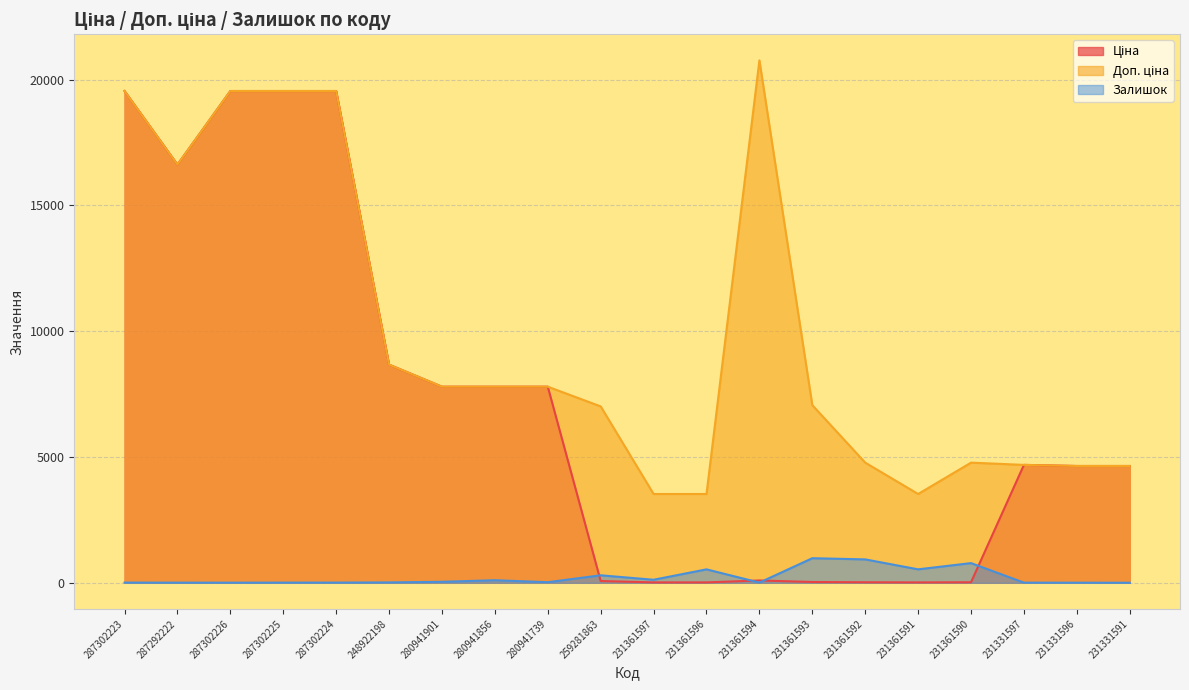

True or false: Залишок and Доп. ціна cross at least once.

False